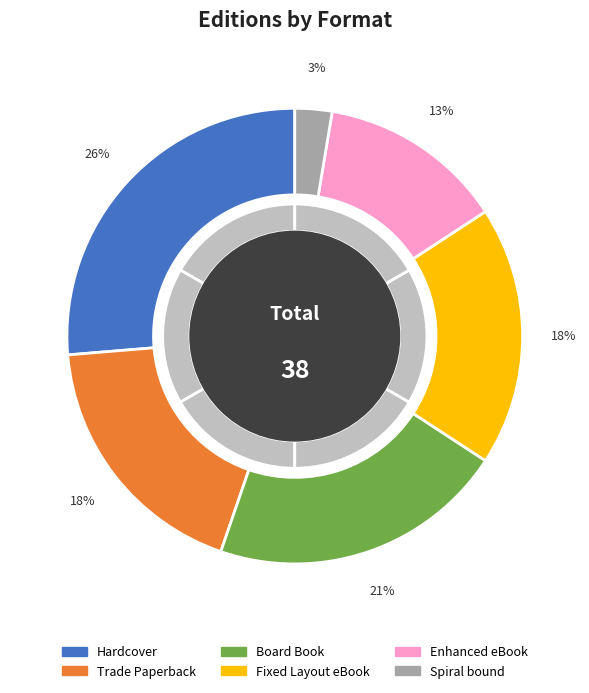

Which slice is the smallest?

Spiral bound